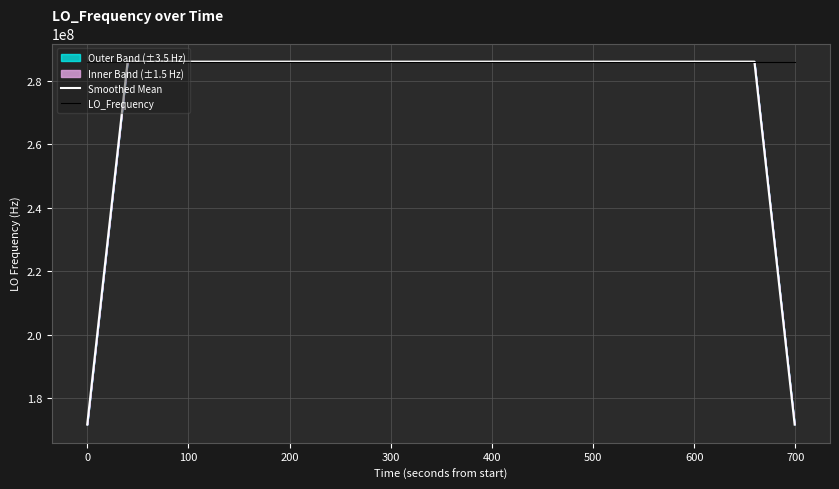

Which category has the highest value in the Smoothed Mean series?

500